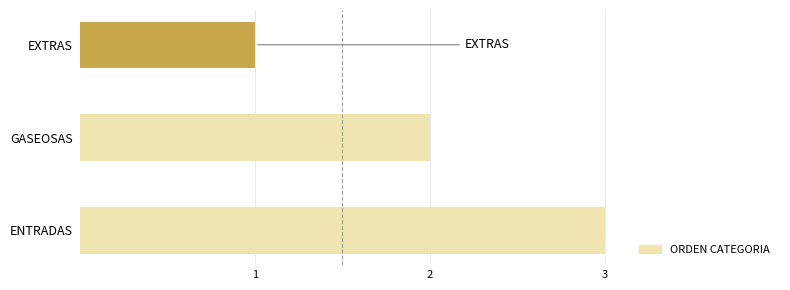

What is the label of the 3rd bar from the top?

ENTRADAS